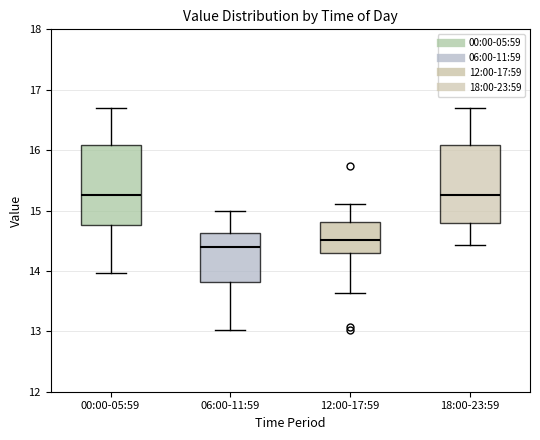

Where does the upper whisker of the box for 12:00-17:59 end on the y-axis? The values are not printed on the chart, so give them approximately, as read against the axis.

15.1